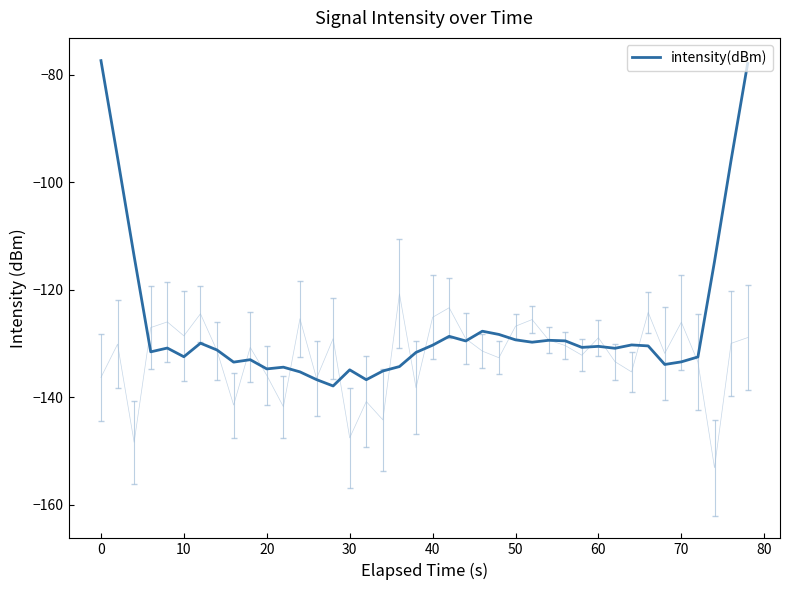

The value of intensity(dBm) at 10 is -132.5. True or false?

True